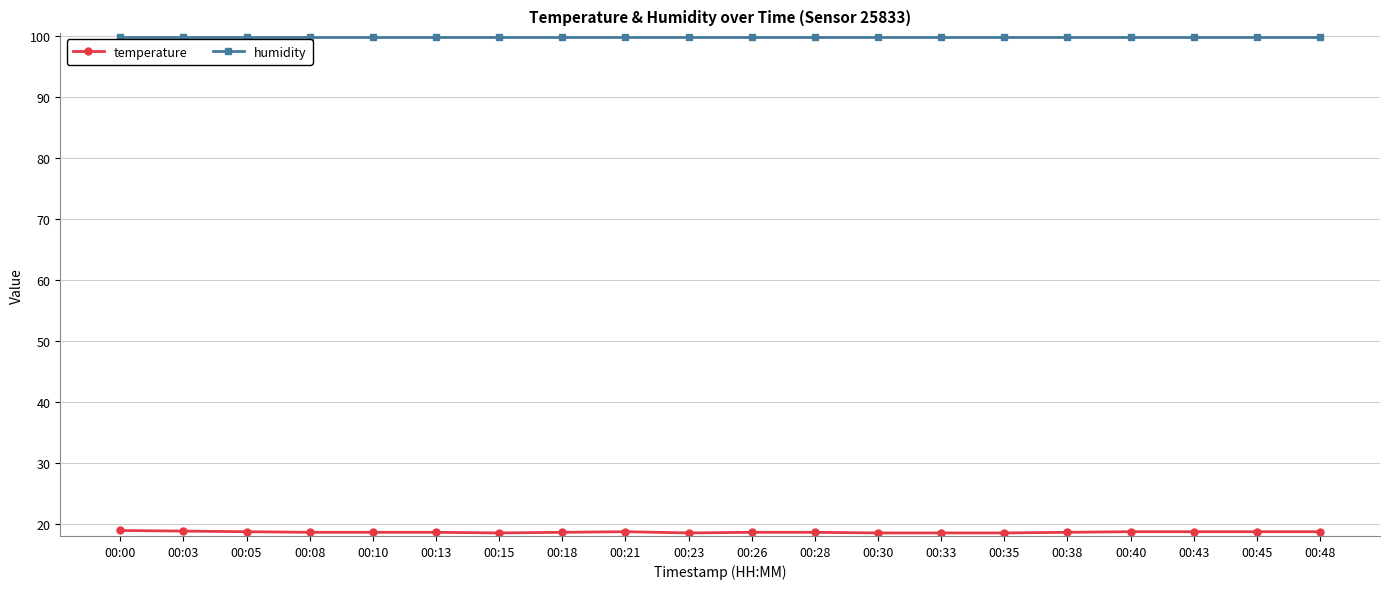

What is the total value across all series at 00:43?

118.6